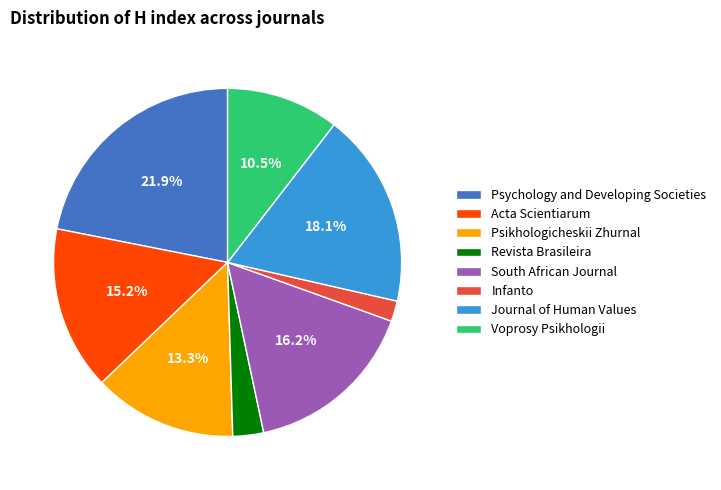

Which has a higher value, Voprosy Psikhologii or Acta Scientiarum?

Acta Scientiarum